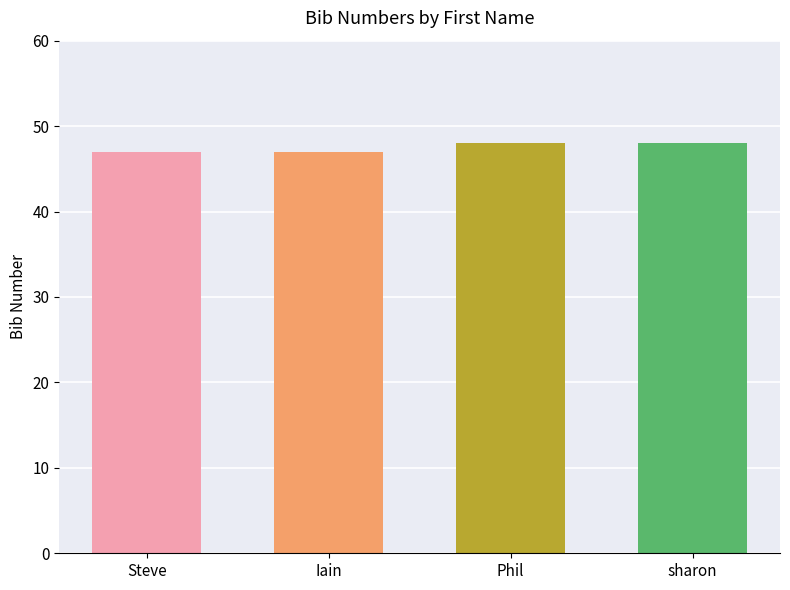

What position from the right is sharon?

1